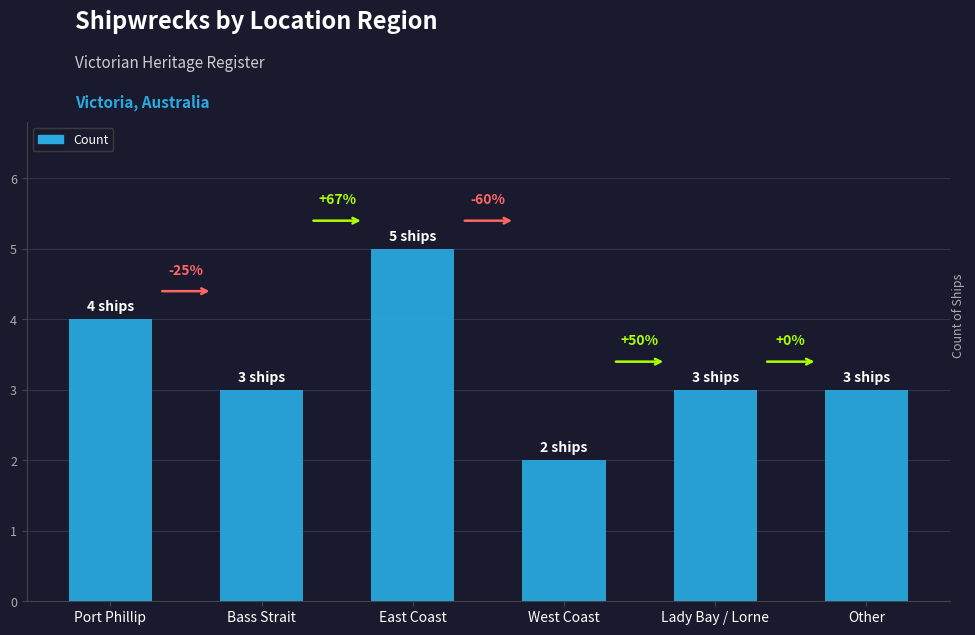

Which has a higher value, East Coast or Other?

East Coast